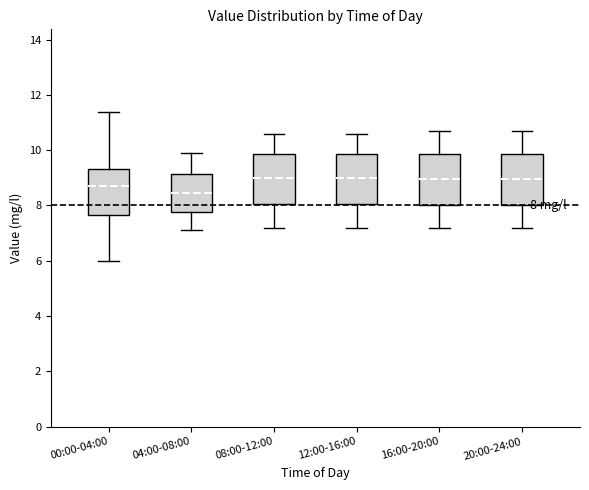

Which box has the lowest median line?

04:00-08:00